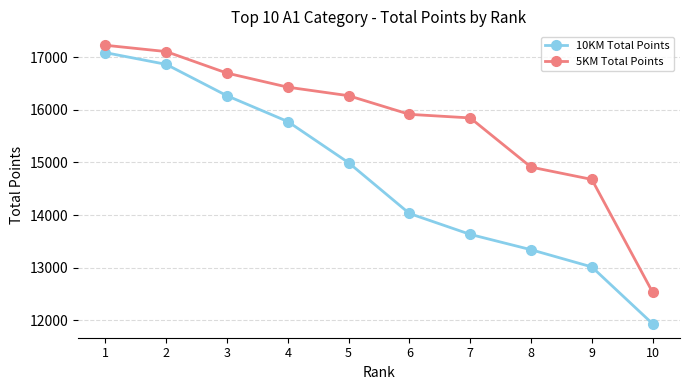

Reading left to right, transcribe all the data shown in this chart.

10KM Total Points: 1=17084	2=16861	3=16265	4=15775	5=14993	6=14029	7=13632	8=13341	9=13014	10=11934
5KM Total Points: 1=17224	2=17104	3=16695	4=16428	5=16266	6=15912	7=15844	8=14910	9=14676	10=12532